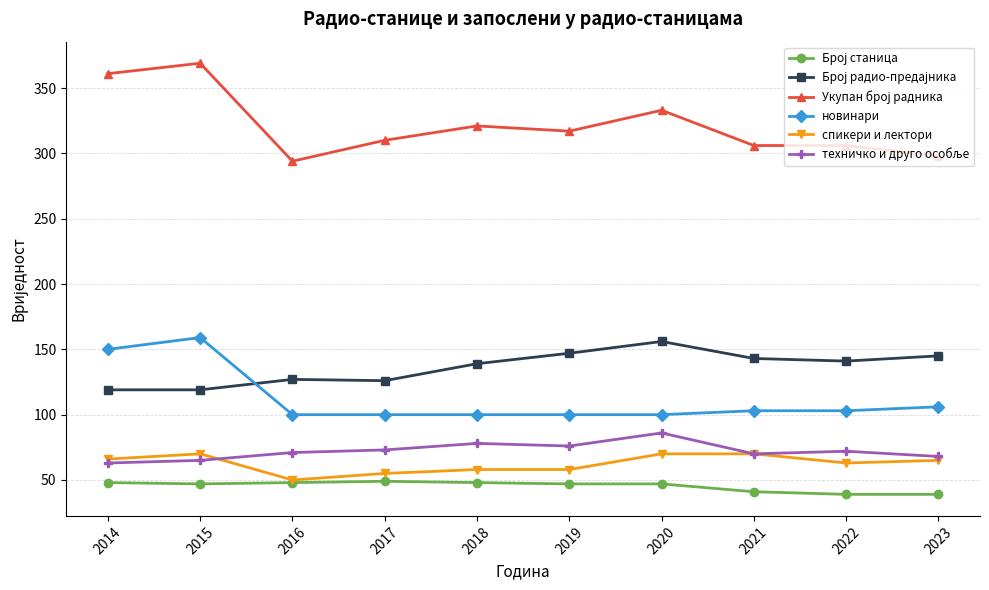

What is the value of the спикери и лектори point at the 8th from the left?

70